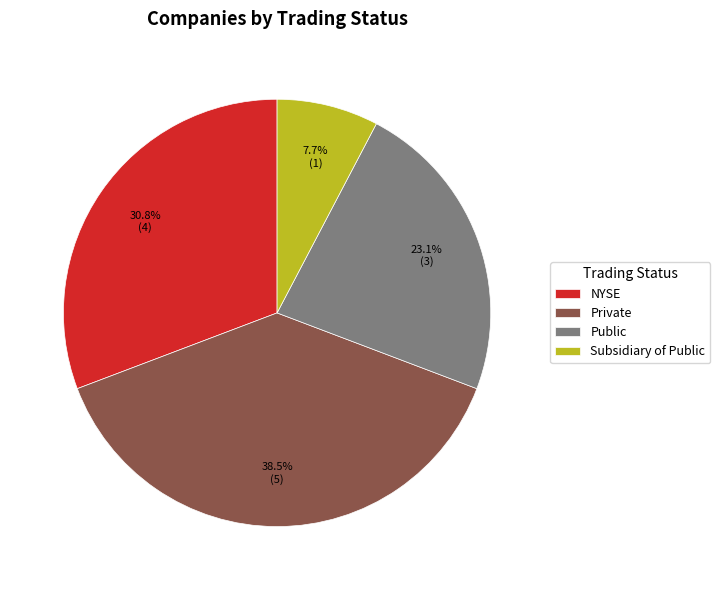

How many slices are in this pie chart?

4